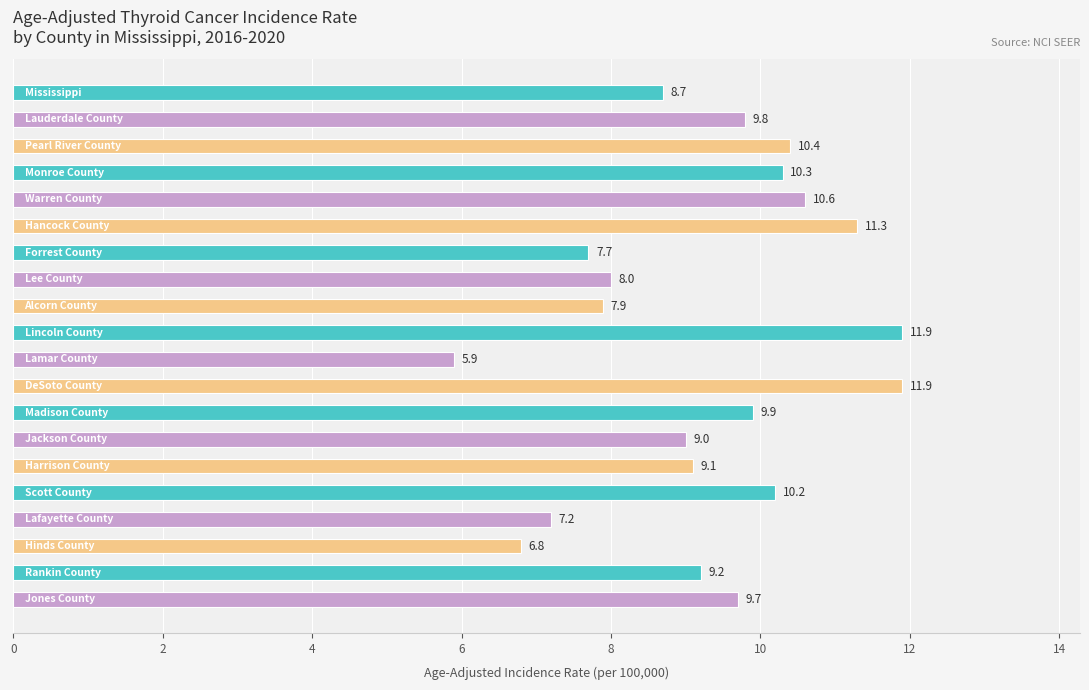

What is the minimum value shown in the chart?

5.9